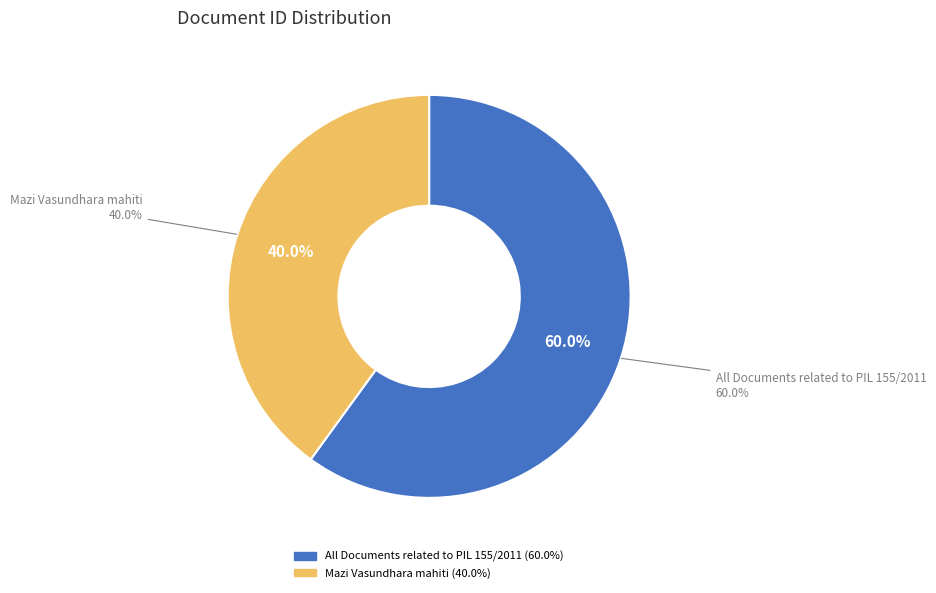

Do All Documents related to PIL 155/2011 and Mazi Vasundhara mahiti together represent more than half of the pie?

Yes